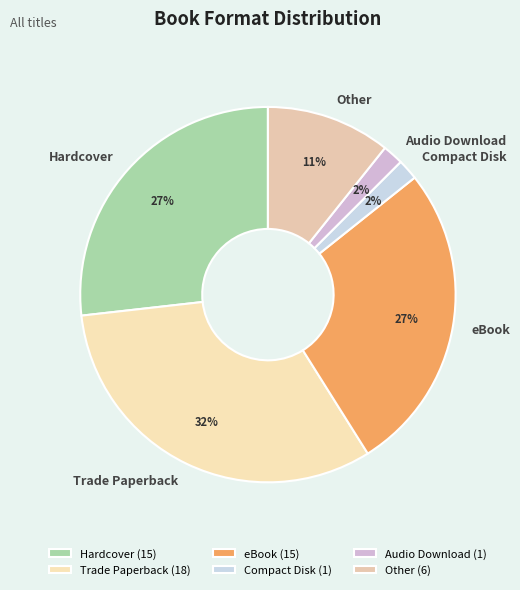

Between Trade Paperback and Hardcover, which is larger?

Trade Paperback